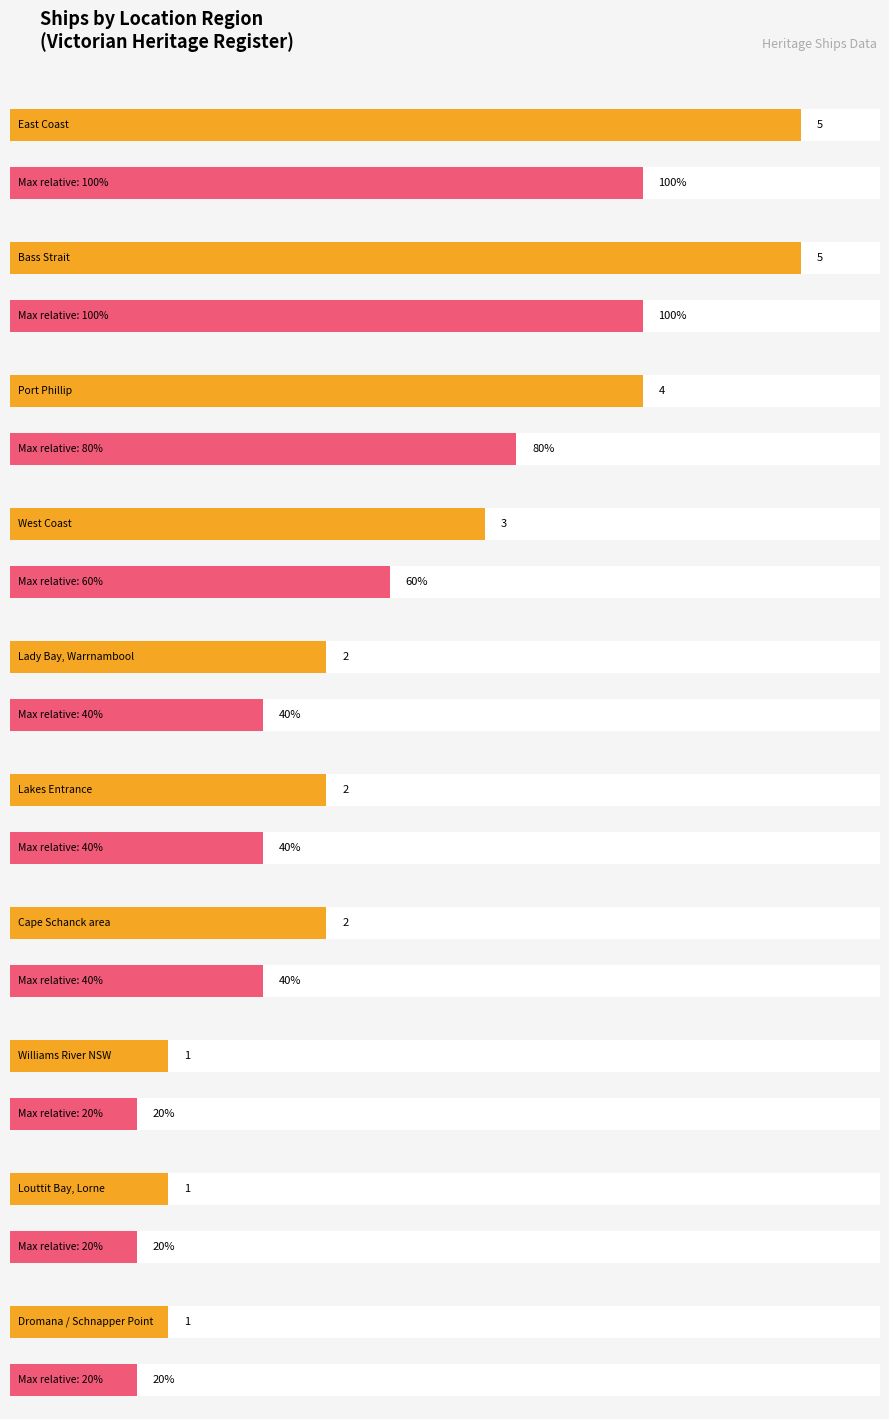

What is the approximate value at Victorian Heritage Register / Between Cape Schanck?

2